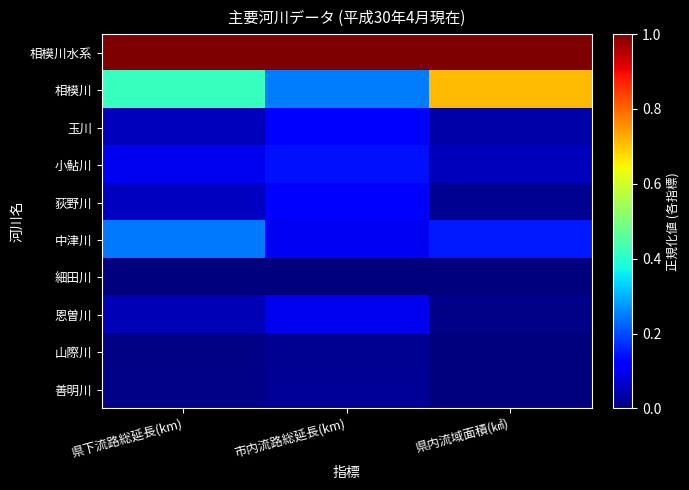

What is the greatest value displayed?

1.0